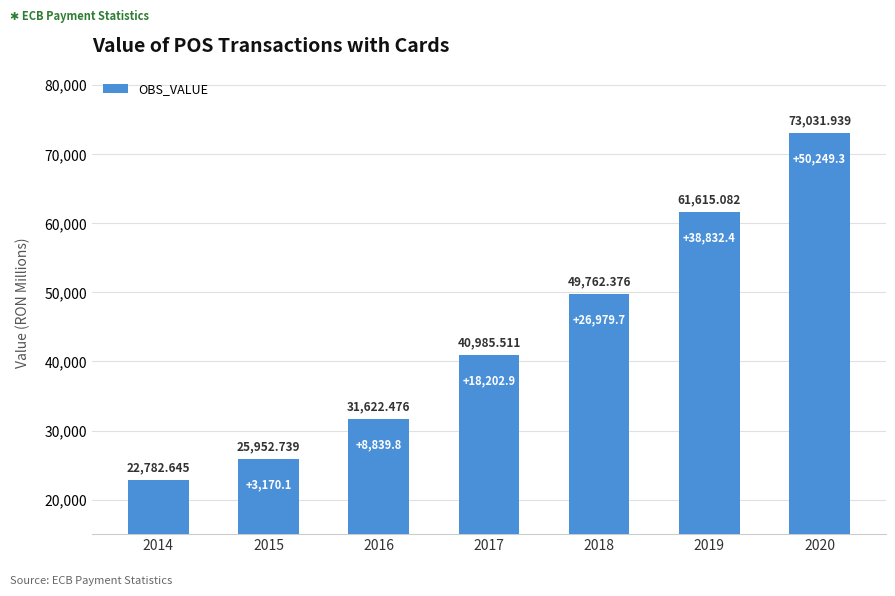

At which category does the chart reach its minimum across all series?

2014